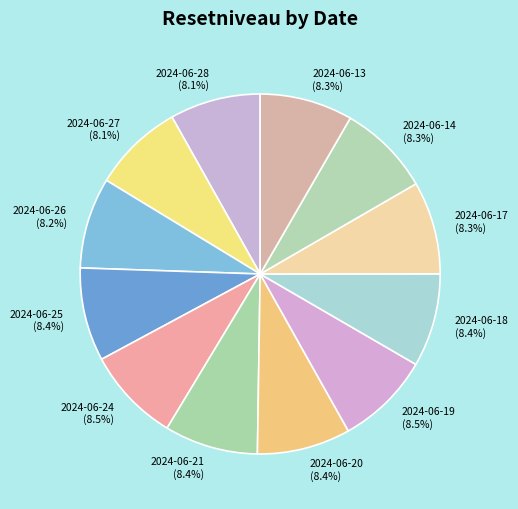

Is there any slice that represents more than half of the pie?

No